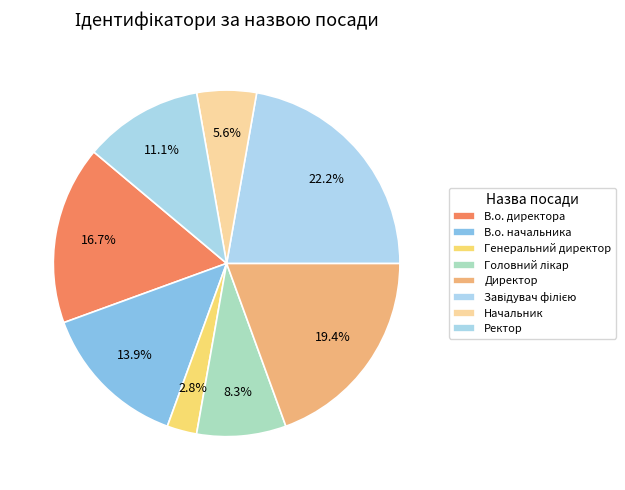

What percentage is the Директор slice, to the nearest percent?

19%